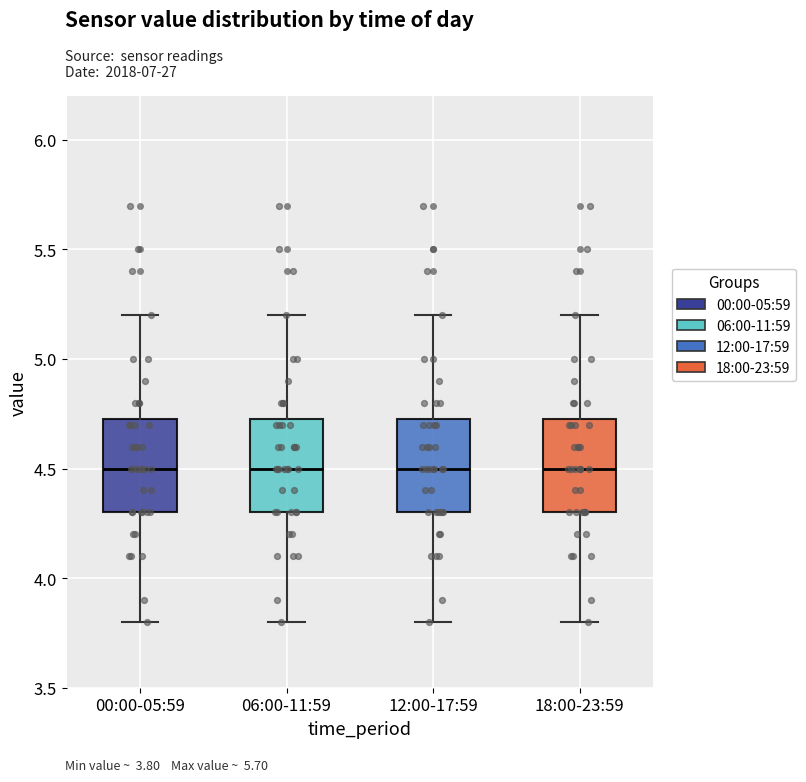

Reading left to right, read every box against the y-axis: the position of its median line, the range the box covers, and the ends of its whiskers. The values are not printed on the chart, so give them approximately, as read against the axis.

00:00-05:59: median 4.50, box 4.30 to 4.75, whiskers 3.80 to 5.20
06:00-11:59: median 4.50, box 4.30 to 4.75, whiskers 3.80 to 5.20
12:00-17:59: median 4.50, box 4.30 to 4.75, whiskers 3.80 to 5.20
18:00-23:59: median 4.50, box 4.30 to 4.75, whiskers 3.80 to 5.20